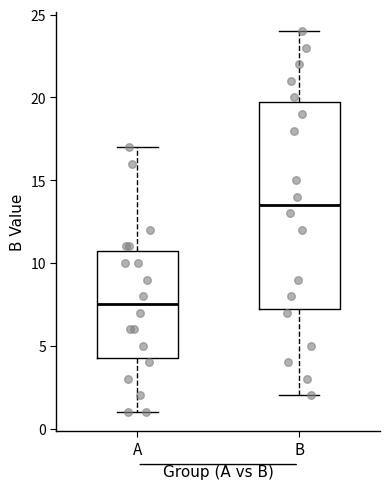

Where does the lower whisker of the box for B end on the y-axis? The values are not printed on the chart, so give them approximately, as read against the axis.

2.0